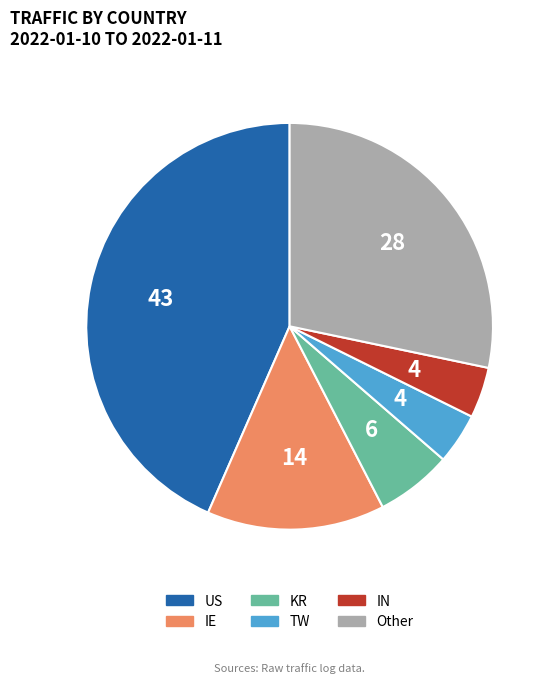

Is there any slice that represents more than half of the pie?

No